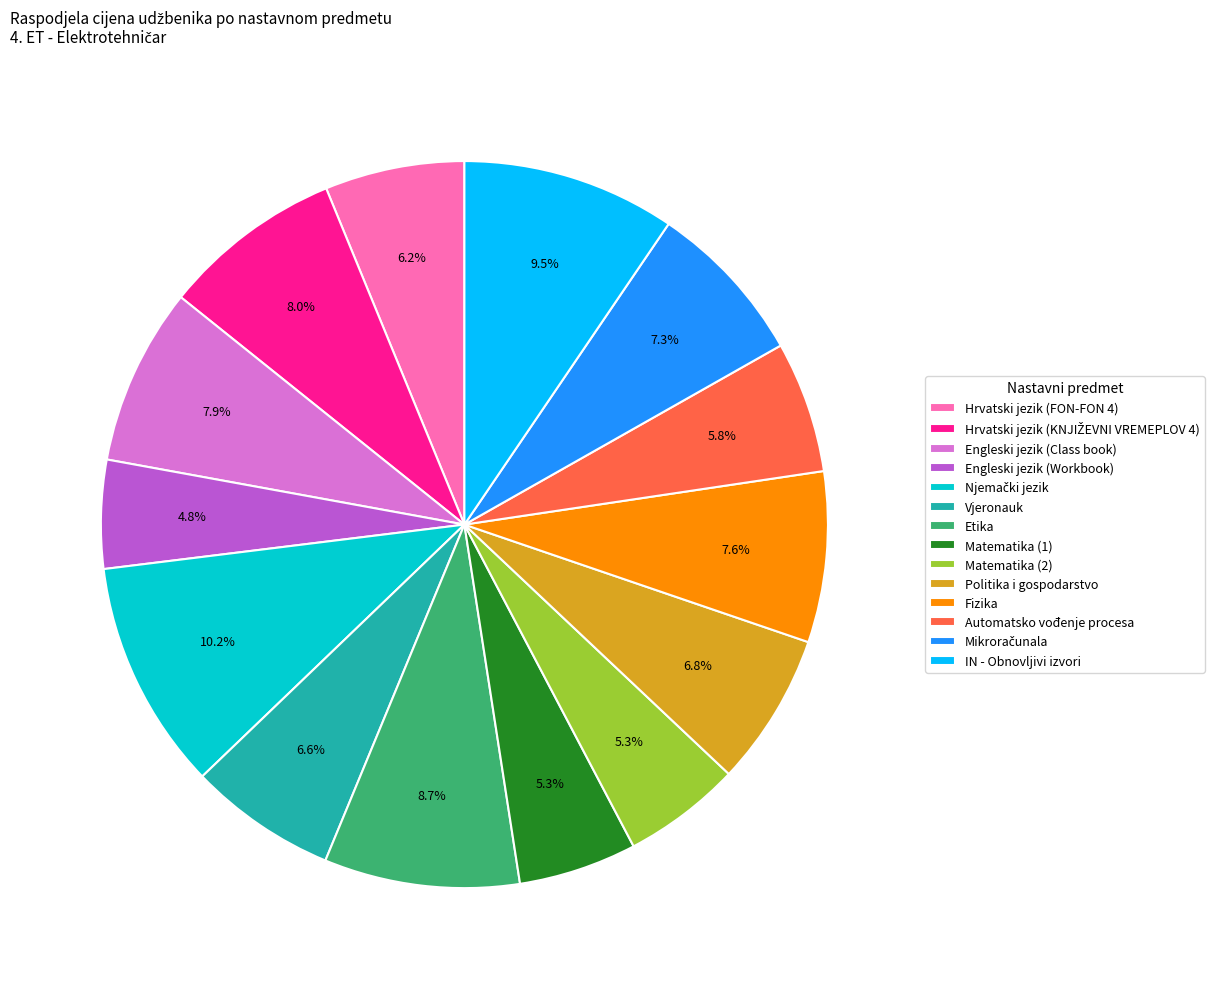

Between IN - Obnovljivi izvori and Matematika (2), which is larger?

IN - Obnovljivi izvori